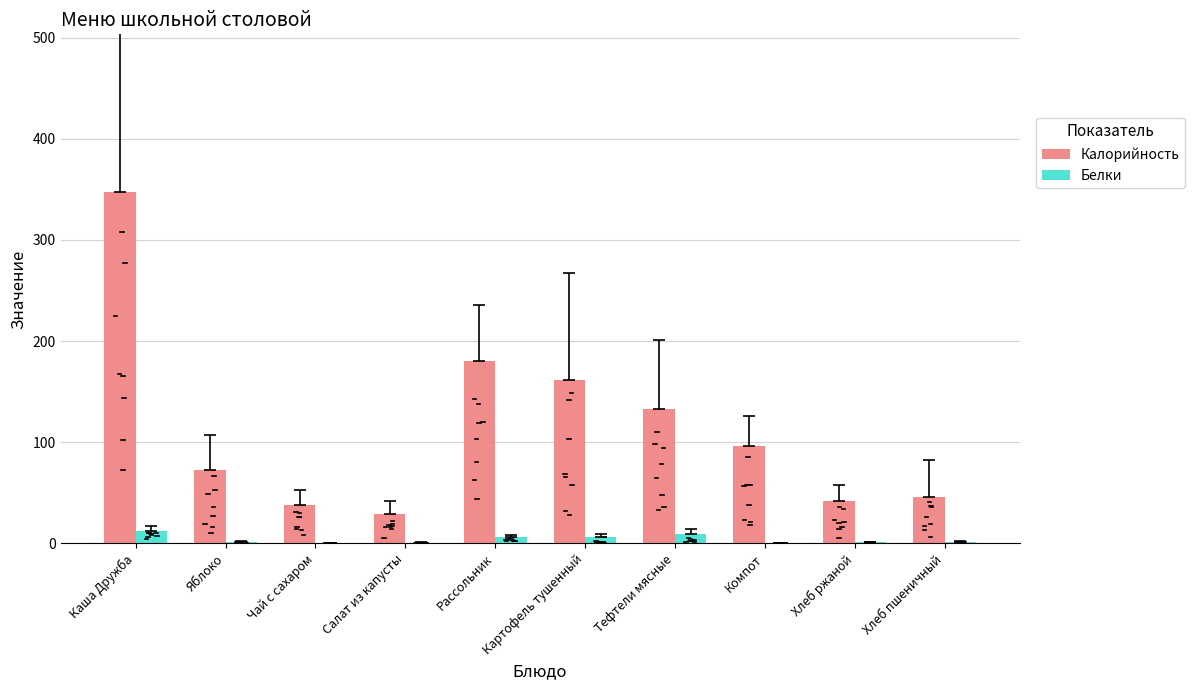

What is the highest value of the Белки series?

11.8